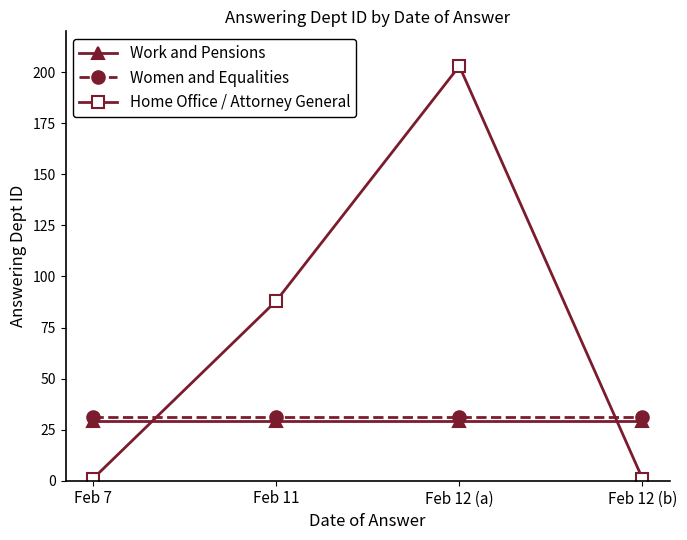

Between Feb 11 and Feb 12 (a), which series saw the biggest shift?

Home Office / Attorney General